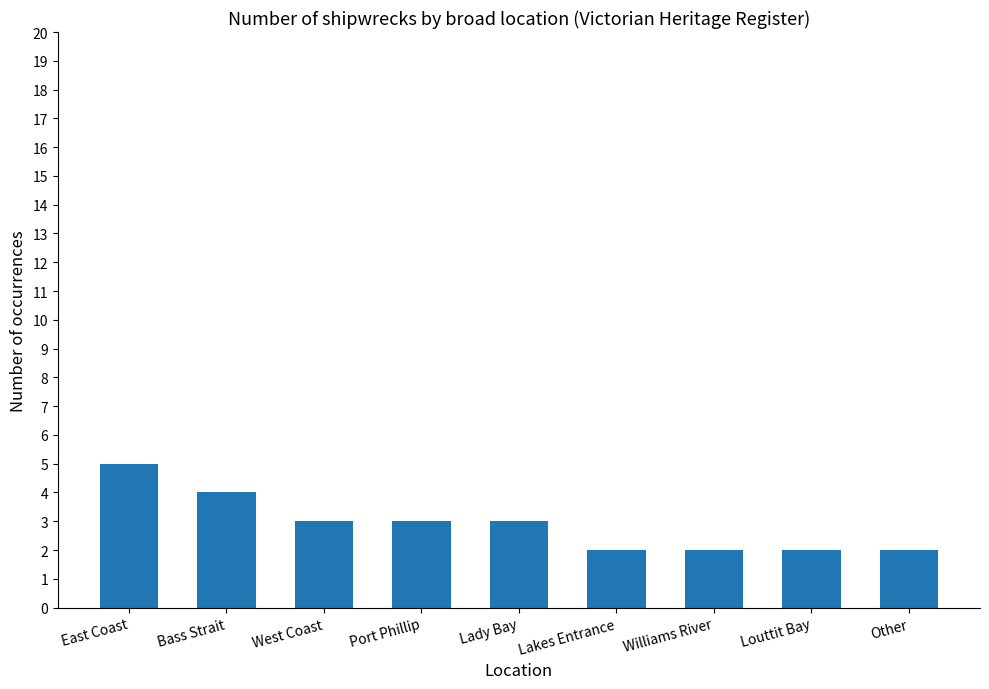

Which category has the highest value across all series?

East Coast